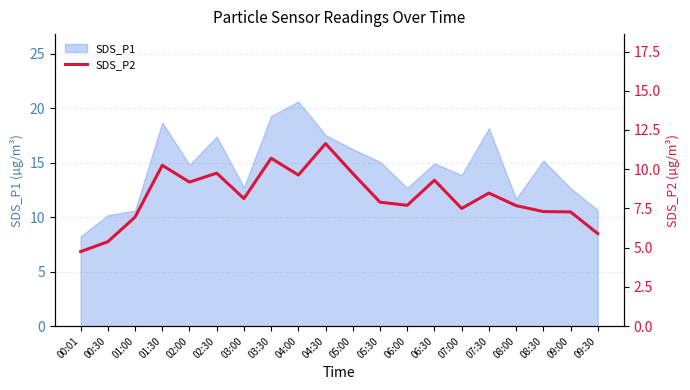

Is it true that SDS_P1 equals 19.3 at 03:30?

True